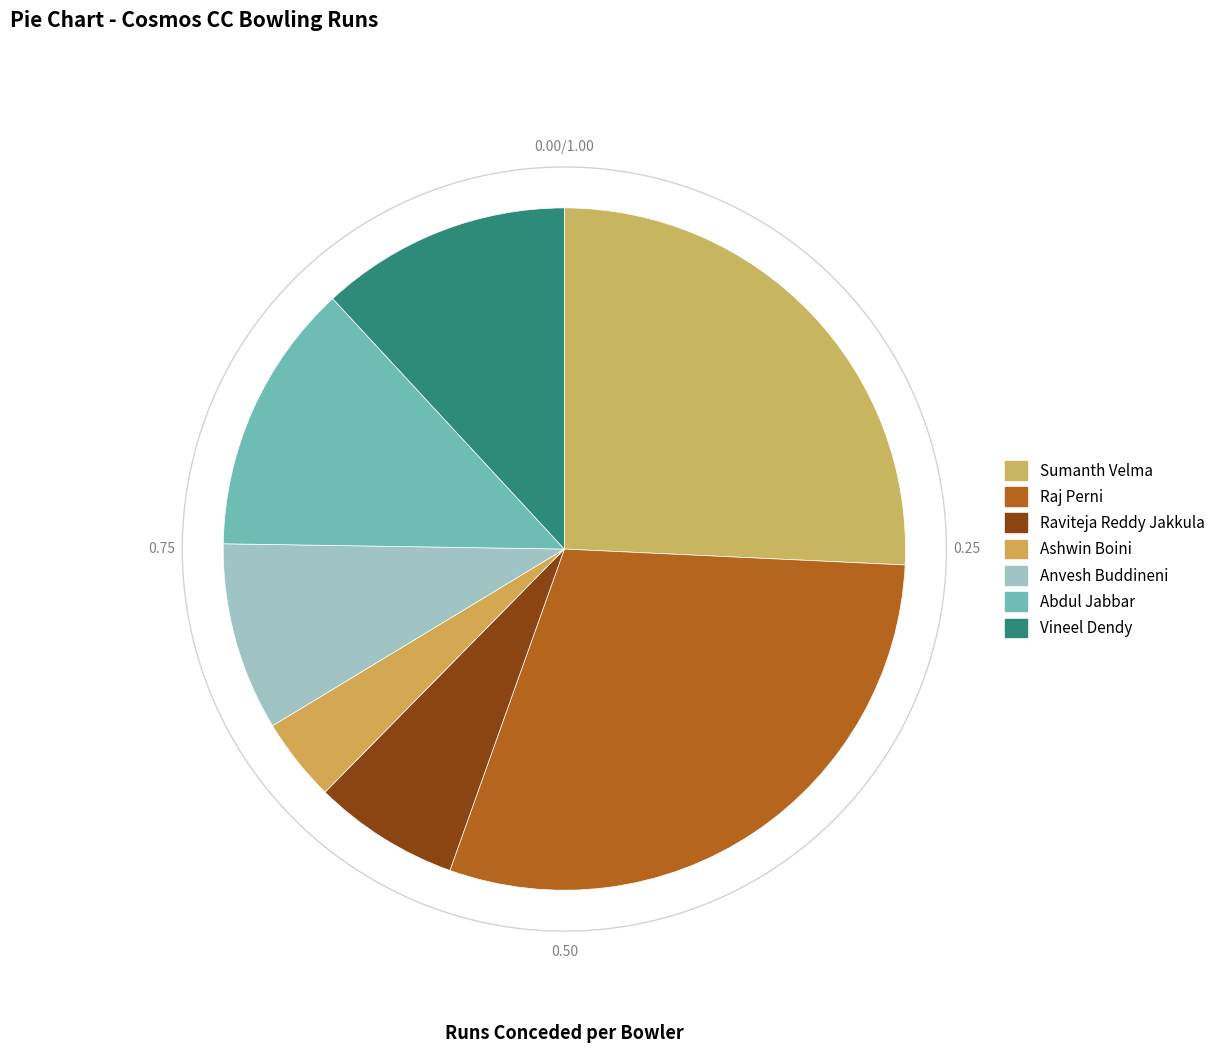

Is it true that Ashwin Boini is 1% of the pie?

False